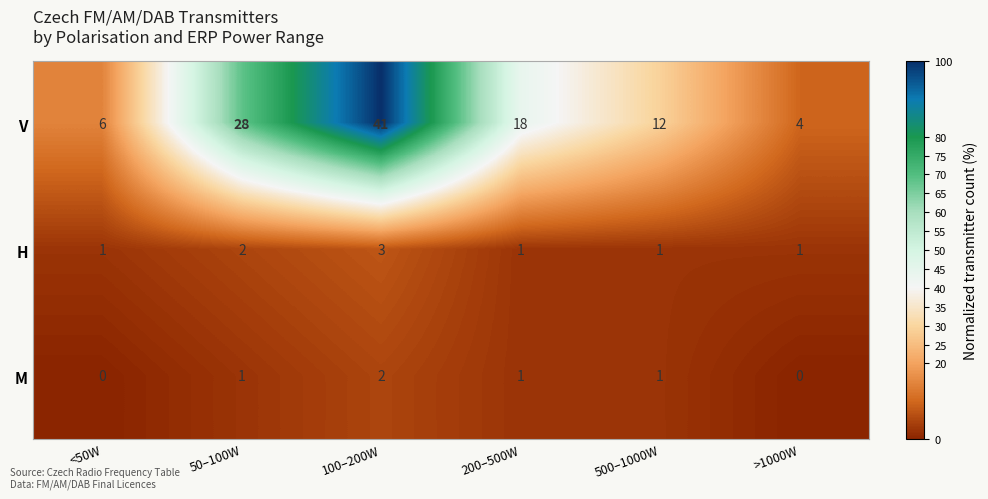

Which series has the widest spread of values?

V